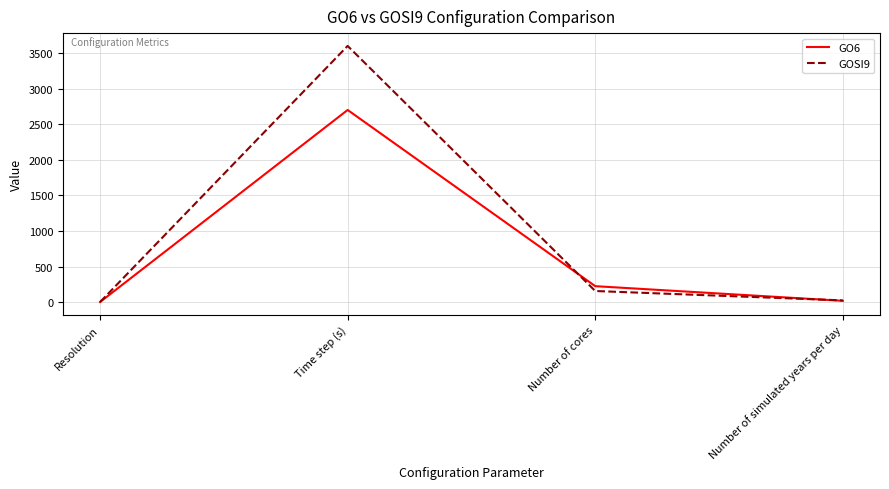

List the series in order of their overall mean, lowest first.

GO6, GOSI9